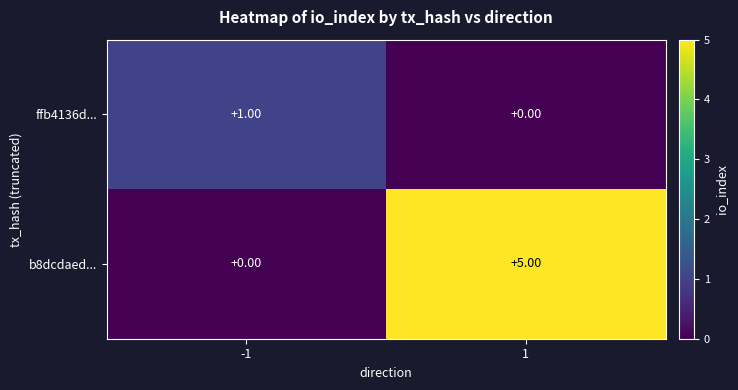

Which series has the largest range (max minus min)?

b8dcdaed...